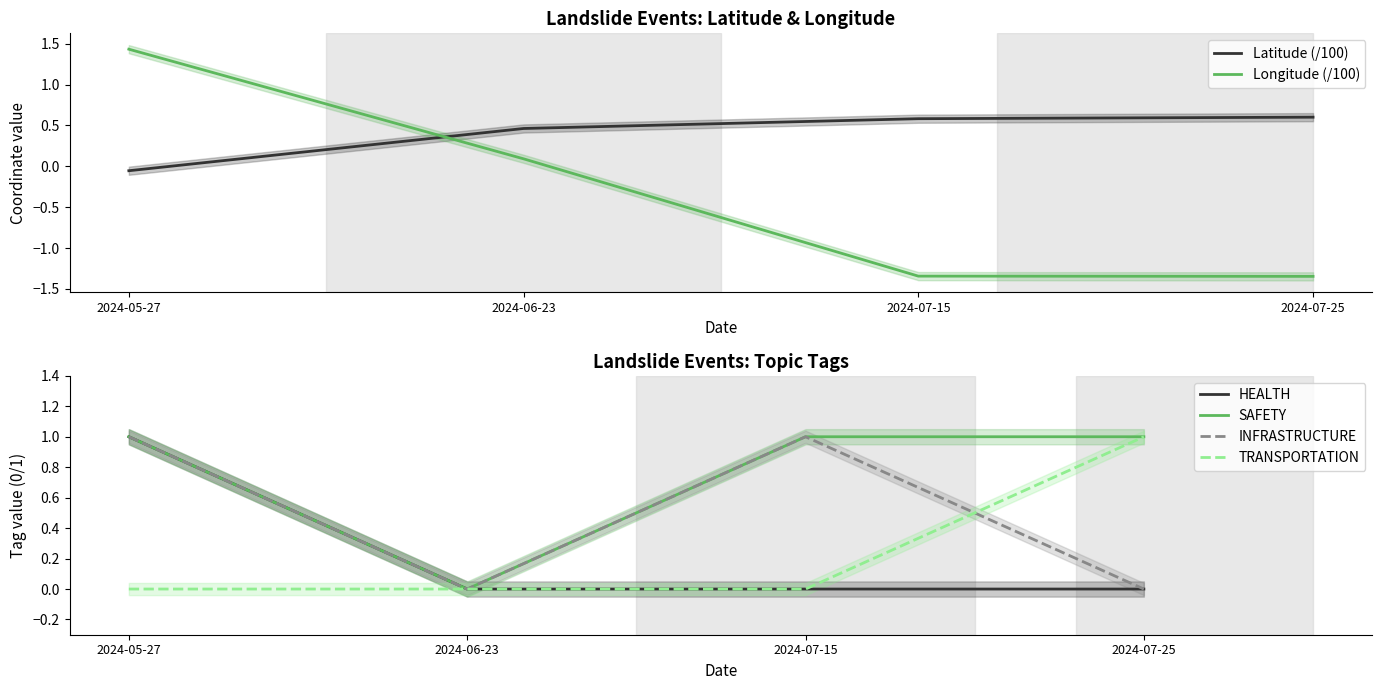

What is the minimum value shown in the chart?

-1.3